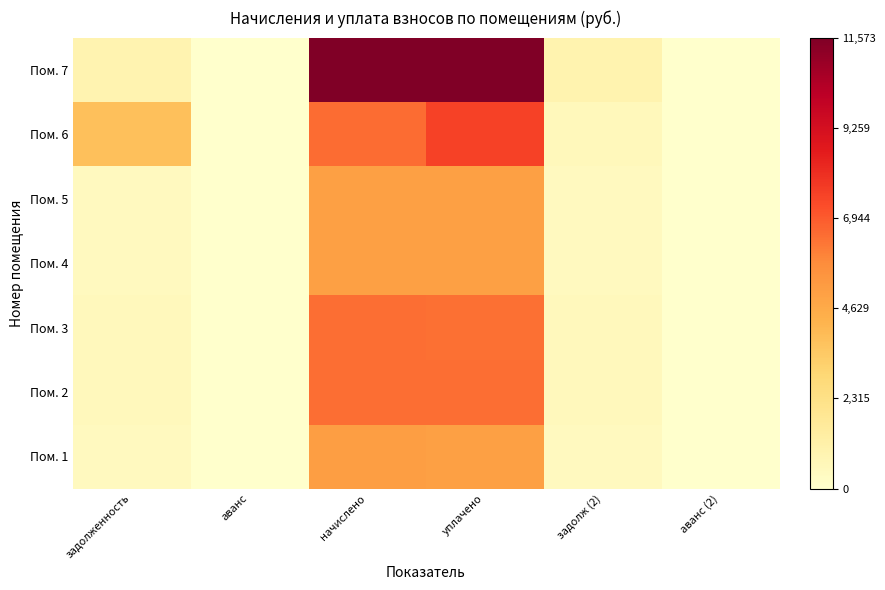

Reading right to left, extract all data points from this chart.

Пом. 1: аванс (2)=0.0	задолж (2)=422.7	уплачено=5056.4	начислено=5072.5	аванс=0.0	задолженность=422.7
Пом. 2: аванс (2)=0.0	задолж (2)=541.7	уплачено=6480.2	начислено=6500.8	аванс=0.0	задолженность=541.7
Пом. 3: аванс (2)=0.0	задолж (2)=539.7	уплачено=6455.6	начислено=6476.2	аванс=0.0	задолженность=539.7
Пом. 4: аванс (2)=0.0	задолж (2)=419.6	уплачено=5019.6	начислено=5035.6	аванс=0.0	задолженность=419.6
Пом. 5: аванс (2)=0.0	задолж (2)=419.6	уплачено=5019.6	начислено=5035.6	аванс=0.0	задолженность=419.6
Пом. 6: аванс (2)=0.0	задолж (2)=543.8	уплачено=7550.9	начислено=6525.4	аванс=0.0	задолженность=3806.5
Пом. 7: аванс (2)=0.0	задолж (2)=964.4	уплачено=11536.6	начислено=11573.3	аванс=0.0	задолженность=928.9